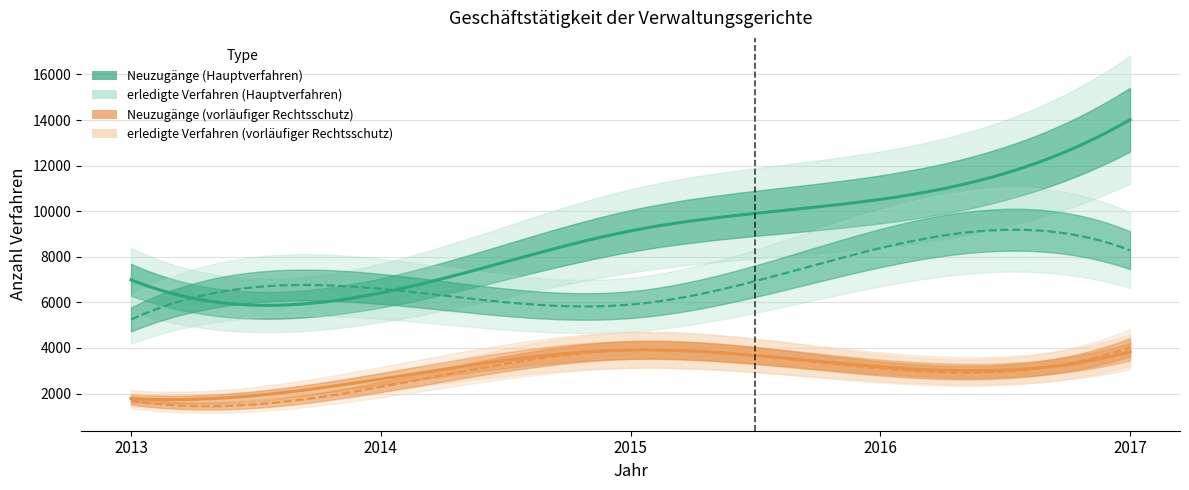

Reading left to right, transcribe all the data shown in this chart.

Neuzugänge (Hauptverfahren): 6993	6417	9137	10521	14019
erledigte Verfahren (Hauptverfahren): 5250	6593	5904	8381	8287
Neuzugänge (vorläufiger Rechtsschutz): 1787	2637	3909	3176	3833
erledigte Verfahren (vorläufiger Rechtsschutz): 1689	2289	3914	3103	4030